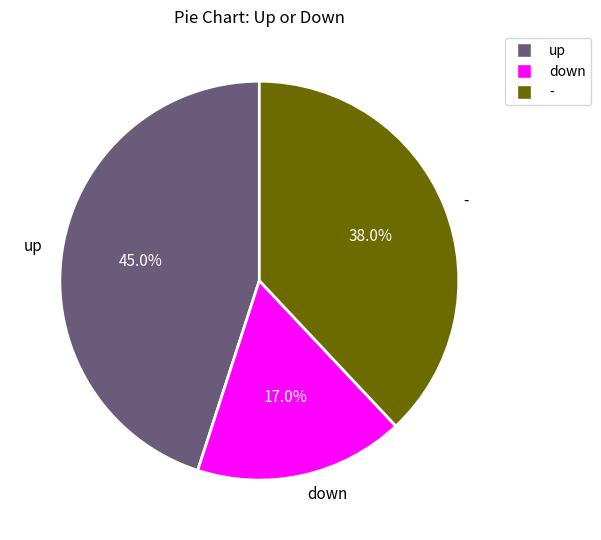

Which category has the biggest portion of the pie?

up